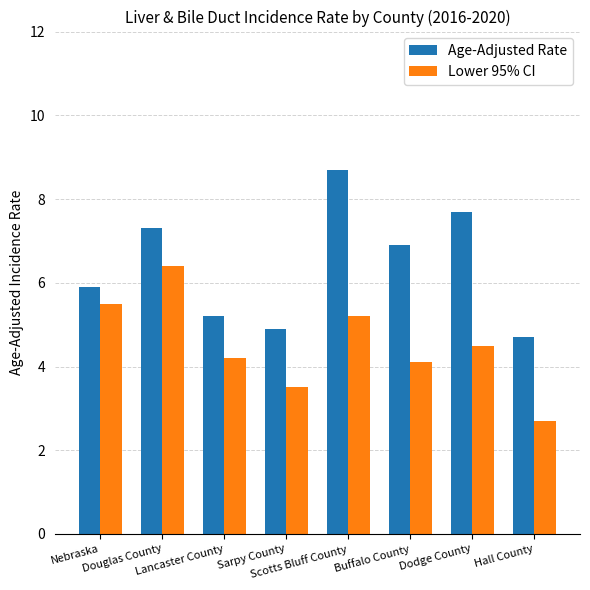

Reading left to right, list all the values displayed in this chart.

Age-Adjusted Rate: Nebraska=5.9	Douglas County=7.3	Lancaster County=5.2	Sarpy County=4.9	Scotts Bluff County=8.7	Buffalo County=6.9	Dodge County=7.7	Hall County=4.7
Lower 95% CI: Nebraska=5.5	Douglas County=6.4	Lancaster County=4.2	Sarpy County=3.5	Scotts Bluff County=5.2	Buffalo County=4.1	Dodge County=4.5	Hall County=2.7